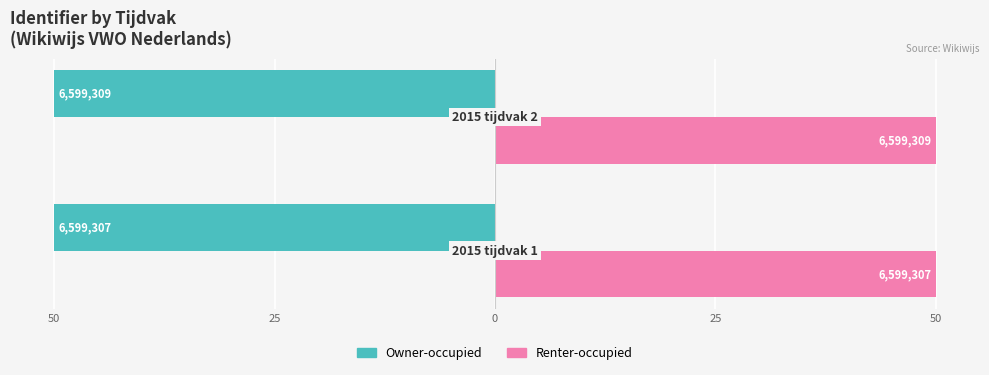

What is the value of the Owner-occupied bar at the 1st from the left?

-50.0